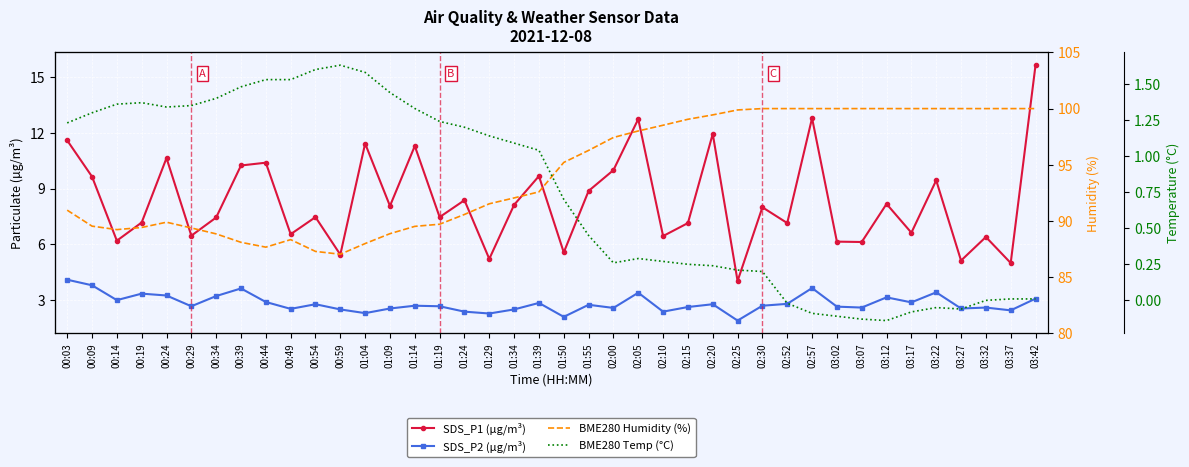

The BME280 Humidity (%) series shows 41.4 at 02:15. True or false?

False